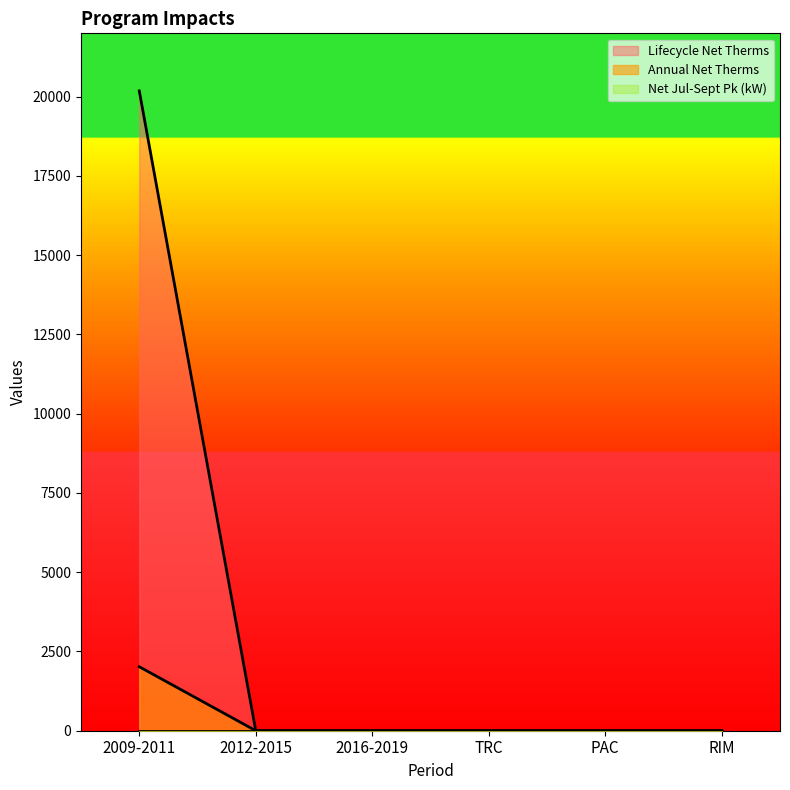

At how many categories does at least one series exceed 6390?

1